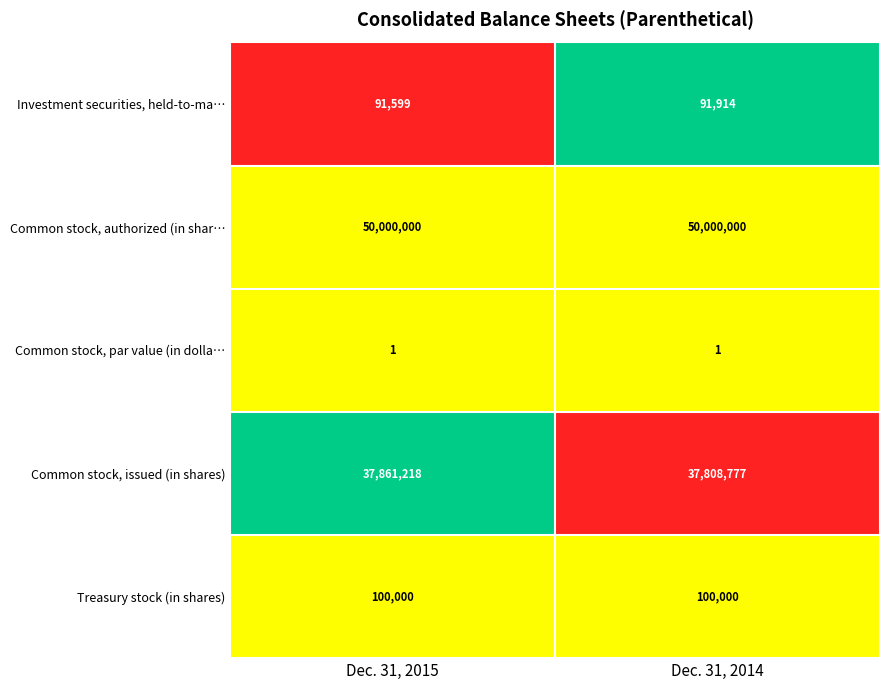

What is the total value across all series at Dec. 31, 2015?

88052818